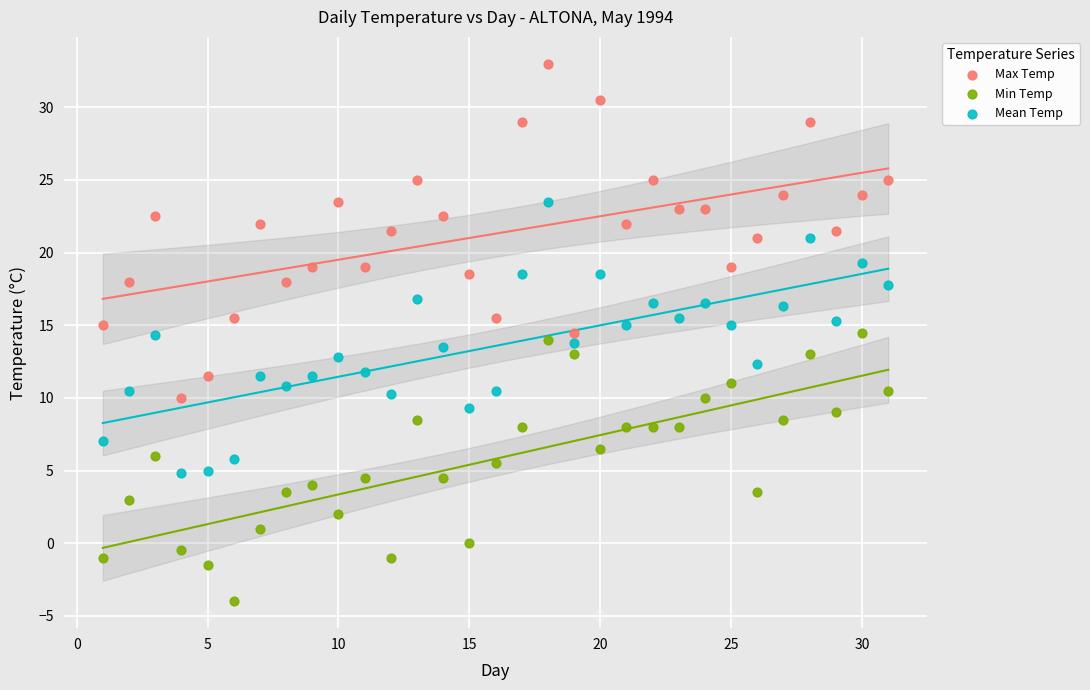

Which series reaches the maximum Y coordinate?

Max Temp